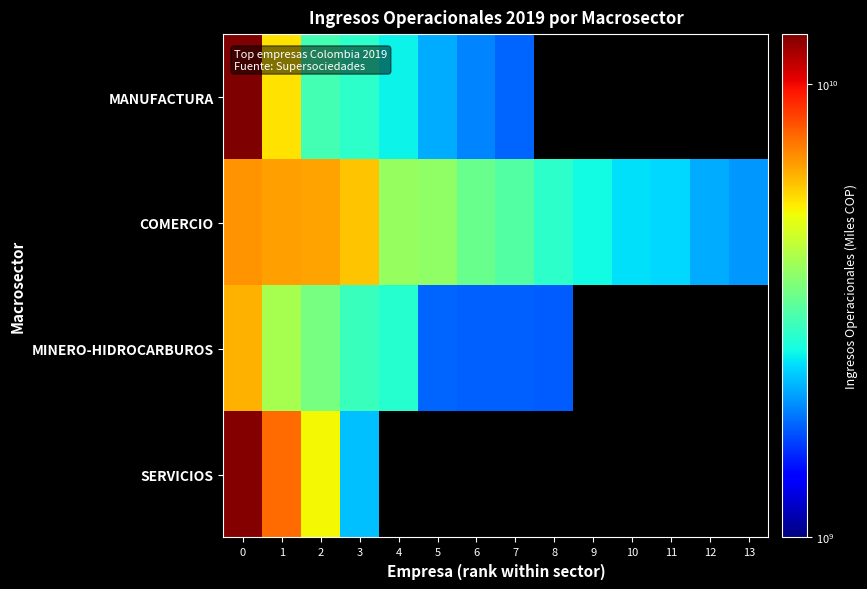

Which series changed the most between 1 and 7?

MANUFACTURA